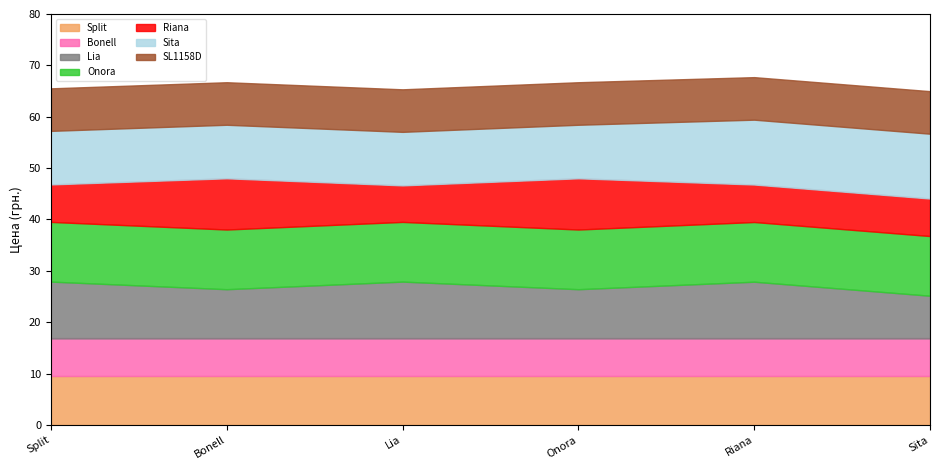

What are all the series names shown in the legend?

Split, Bonell, Lia, Onora, Riana, Sita, SL1158D